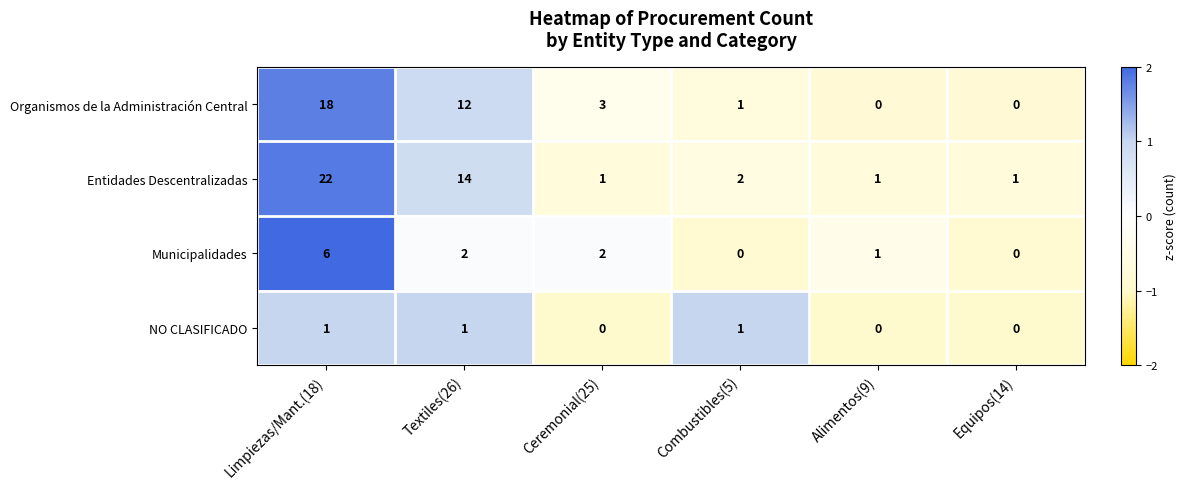

At Ceremonial(25), list the series in order from smallest to largest.

NO CLASIFICADO, Entidades Descentralizadas, Municipalidades, Organismos de la Administración Central